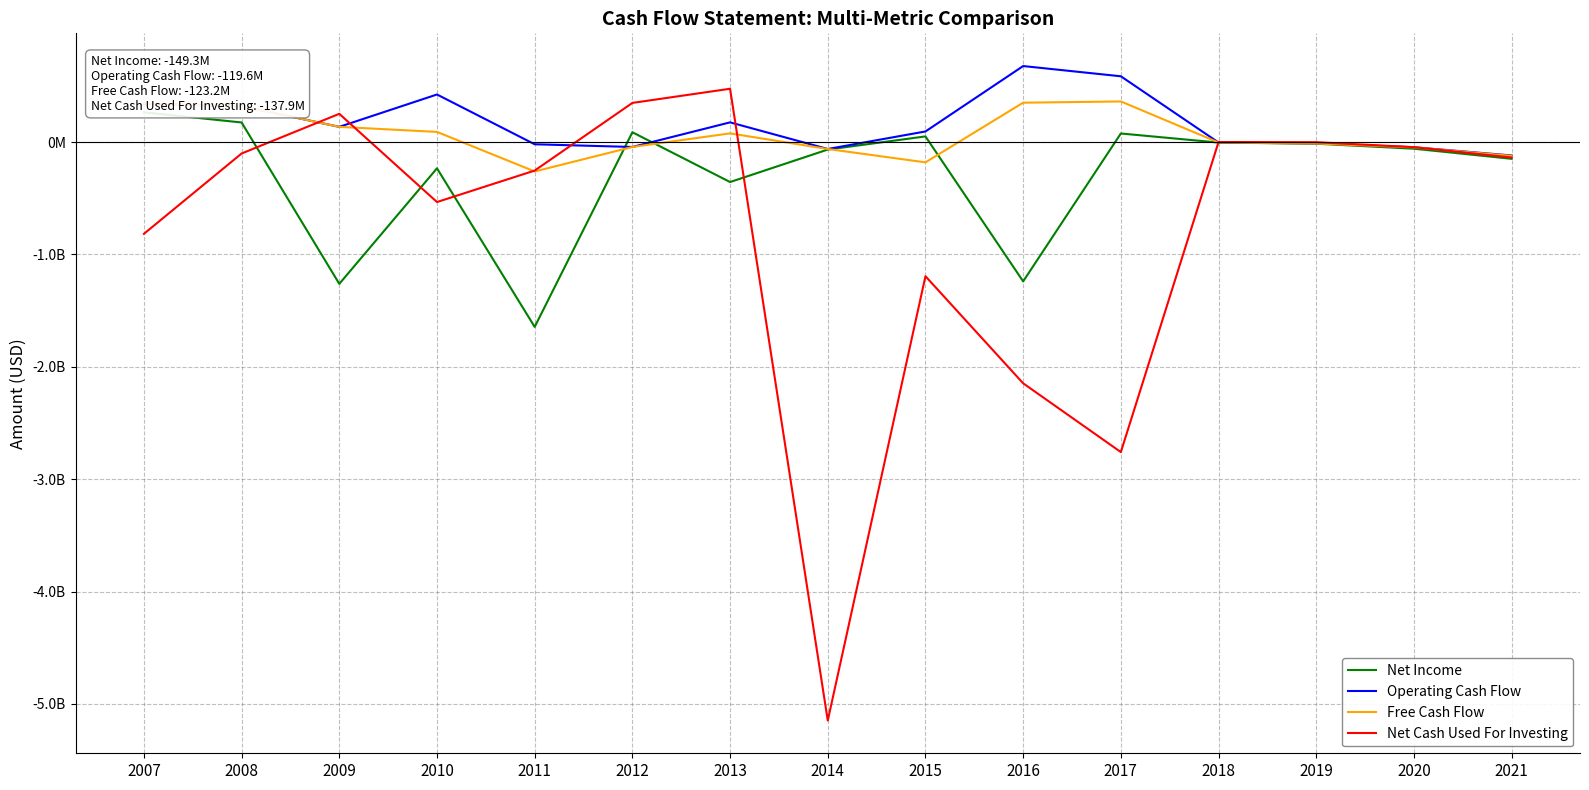

Which series has the largest total across all categories?

Operating Cash Flow